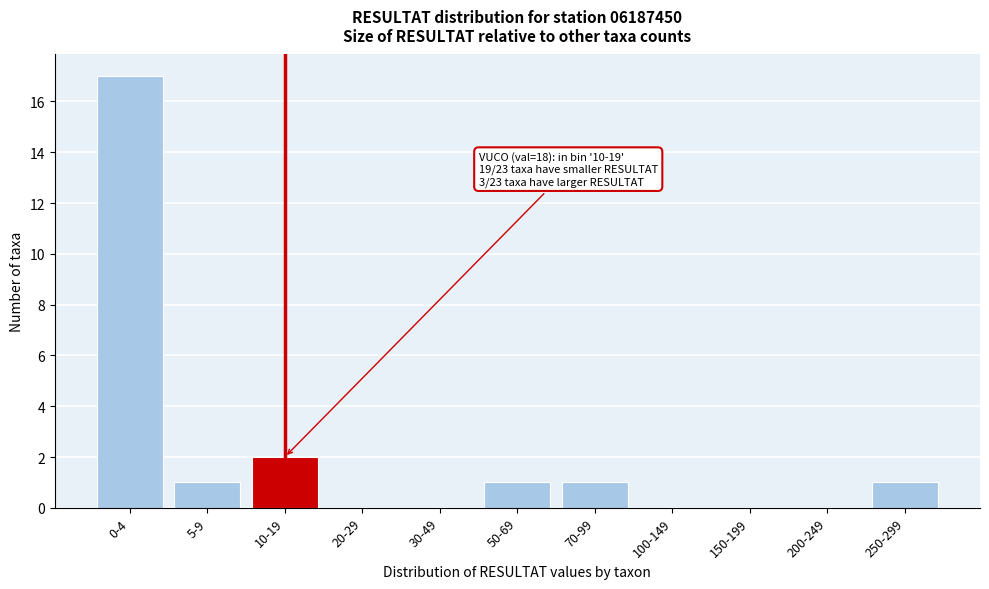

Reading left to right, transcribe all the data shown in this chart.

0-4=17	5-9=1	10-19=2	20-29=0	30-49=0	50-69=1	70-99=1	100-149=0	150-199=0	200-249=0	250-299=1